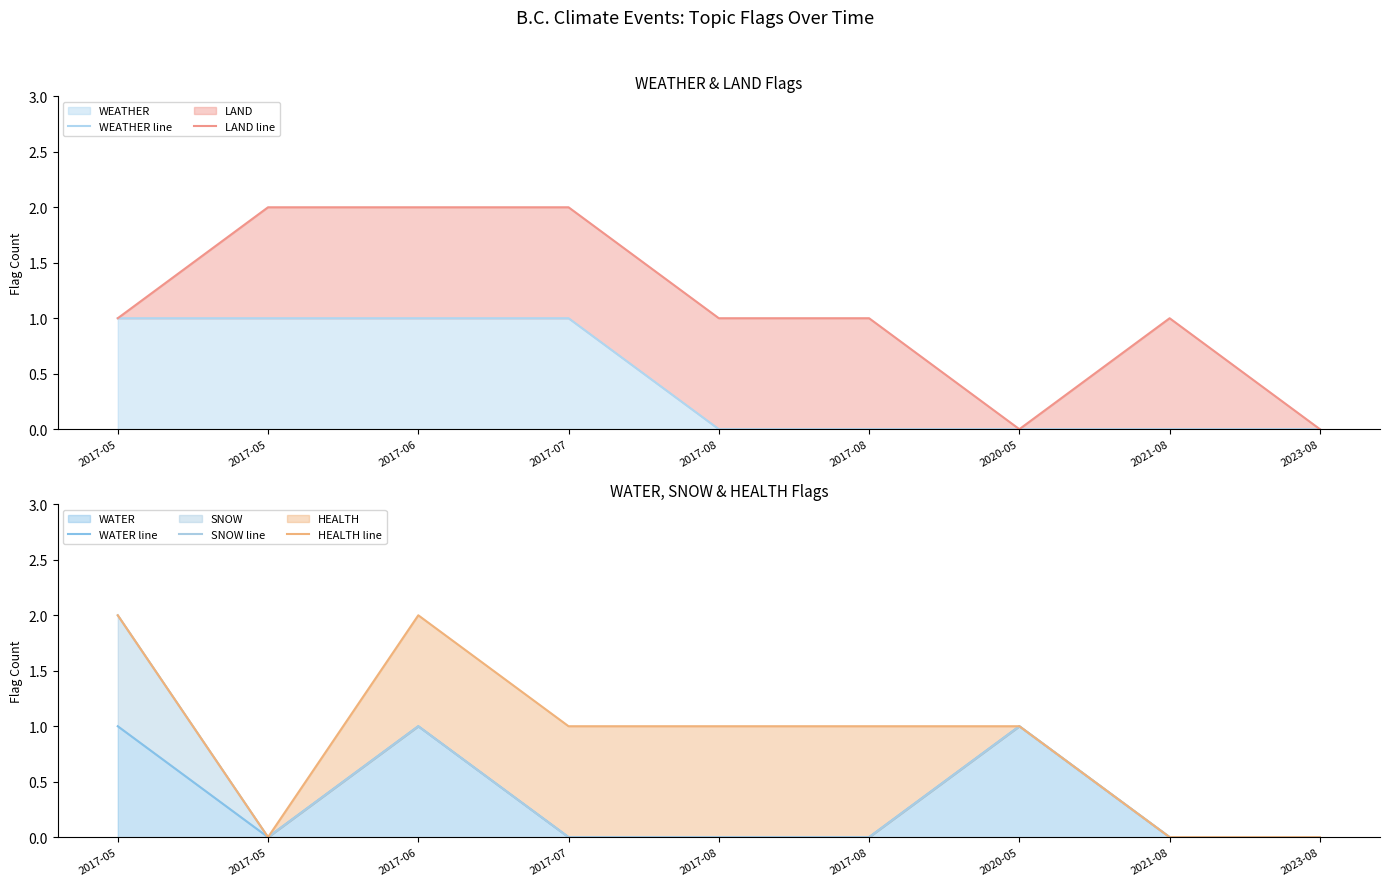

List the labels in order of WEATHER line value, largest first.

2017-05, 2017-05, 2017-06, 2017-07, 2017-08, 2017-08, 2020-05, 2021-08, 2023-08